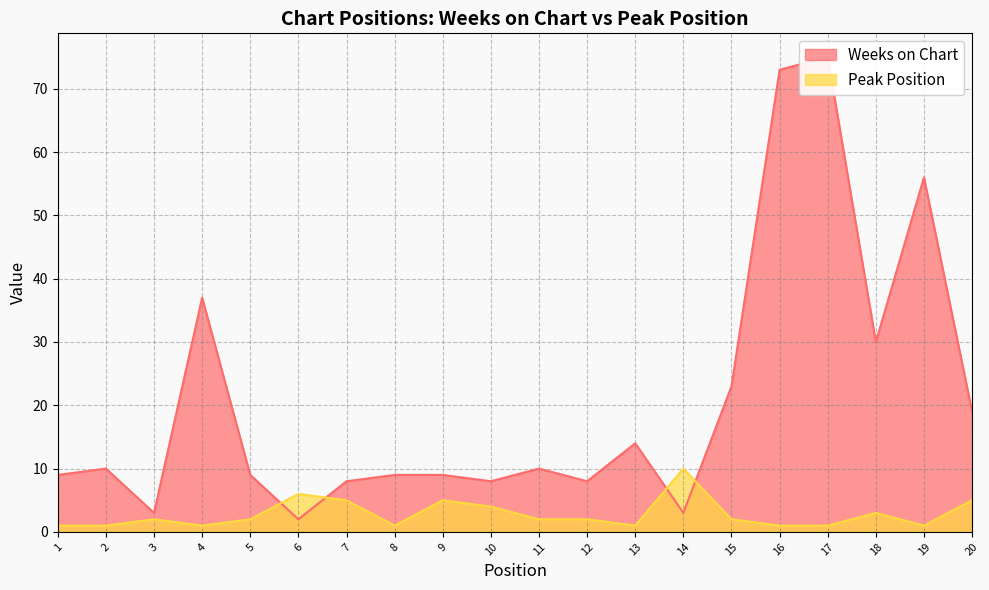

At which label is Weeks on Chart closest to 38?

4